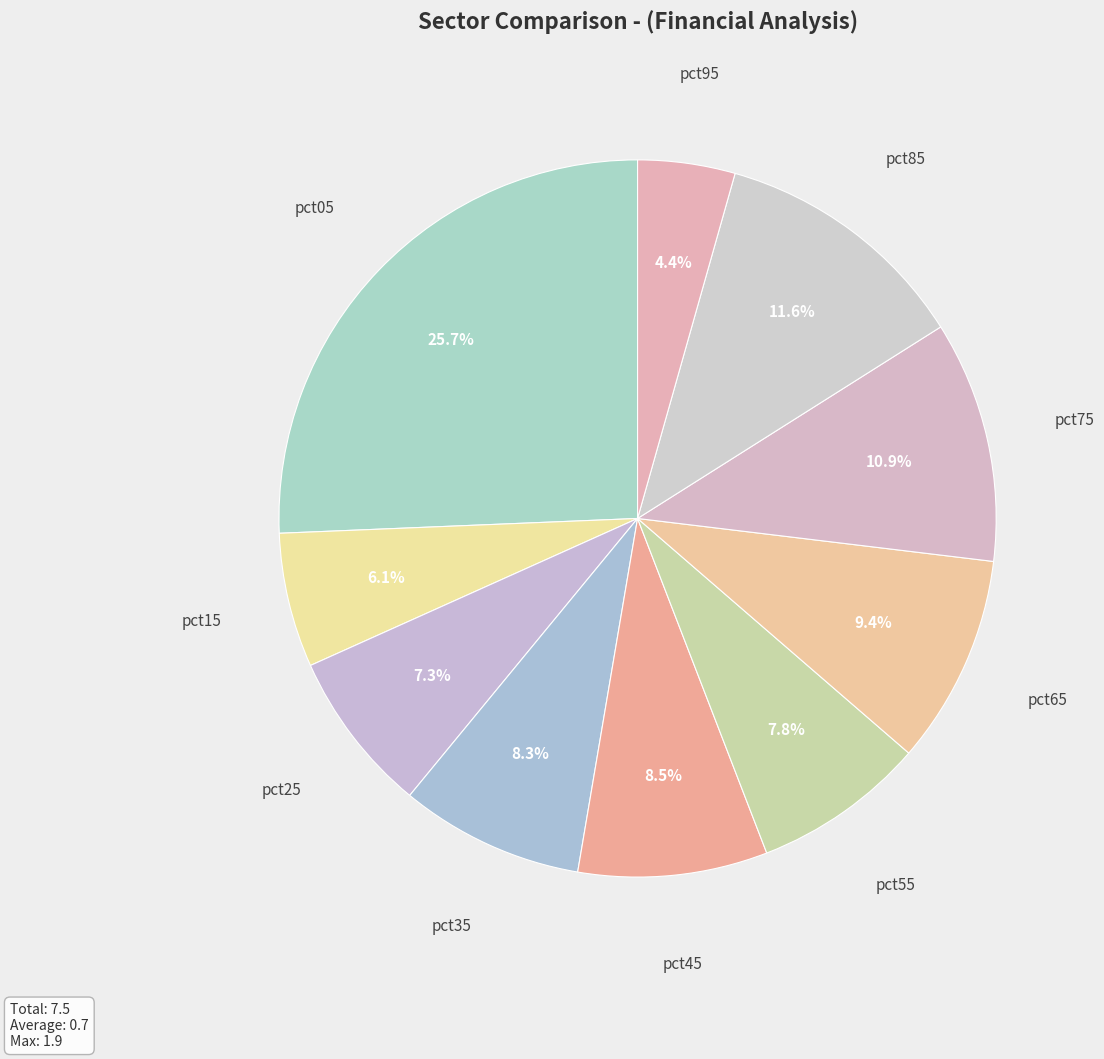

How many segments does this pie chart have?

10